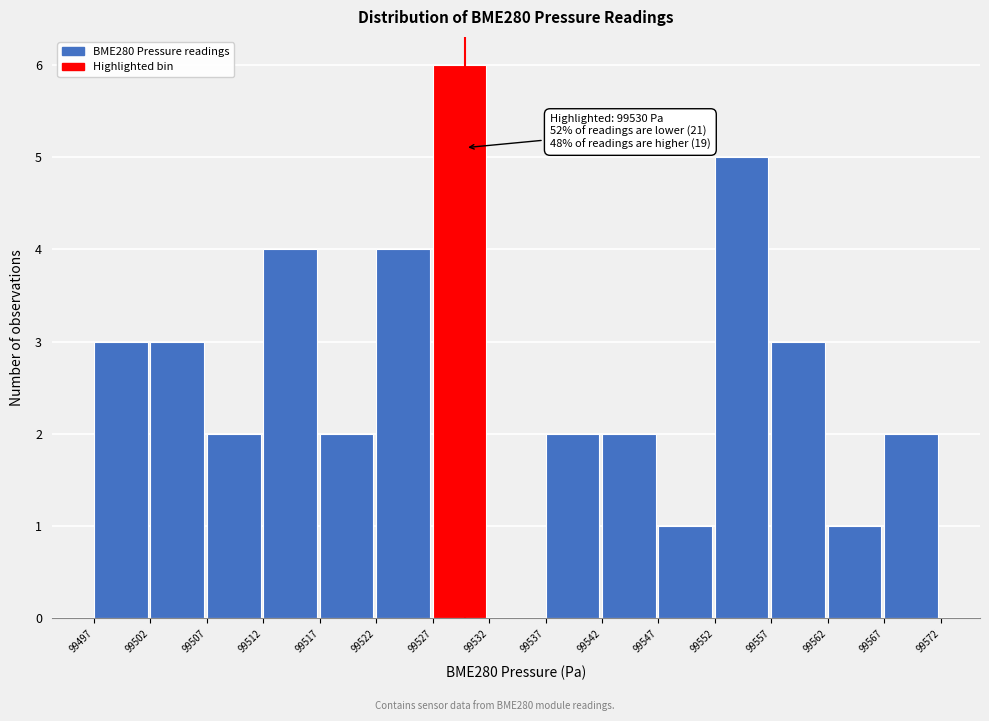

Which range on the x-axis has the tallest bar?

99527 to 99532